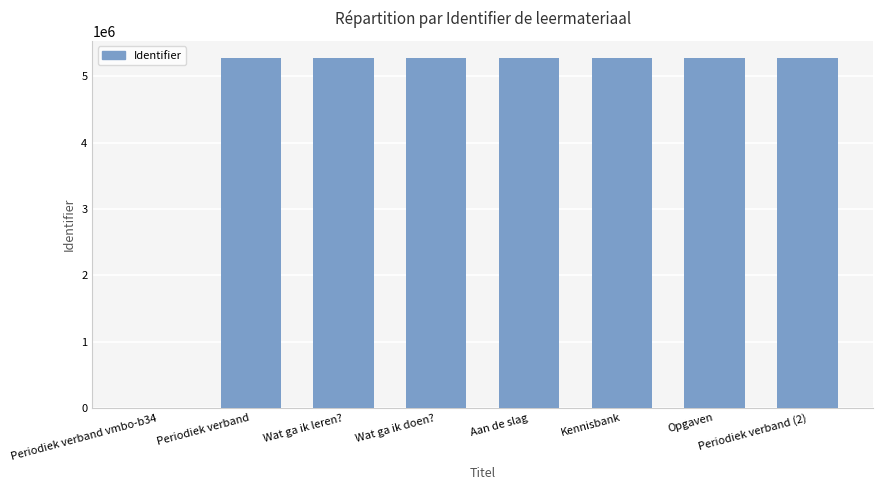

What is the sum of all values?

36914231